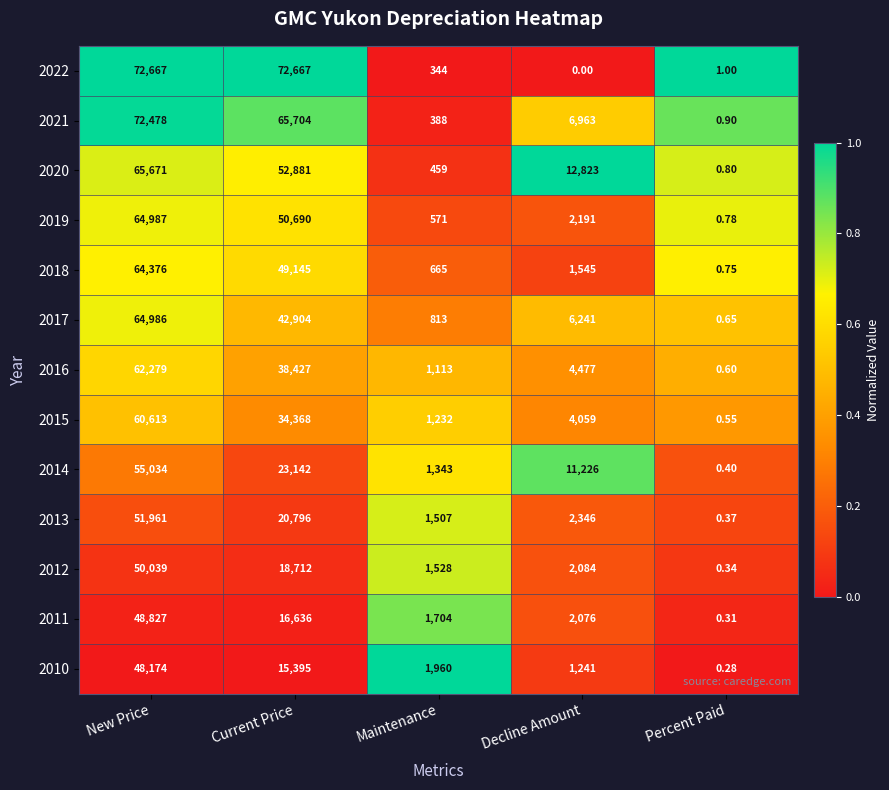

At which category is the sum across all series the highest?

New Price